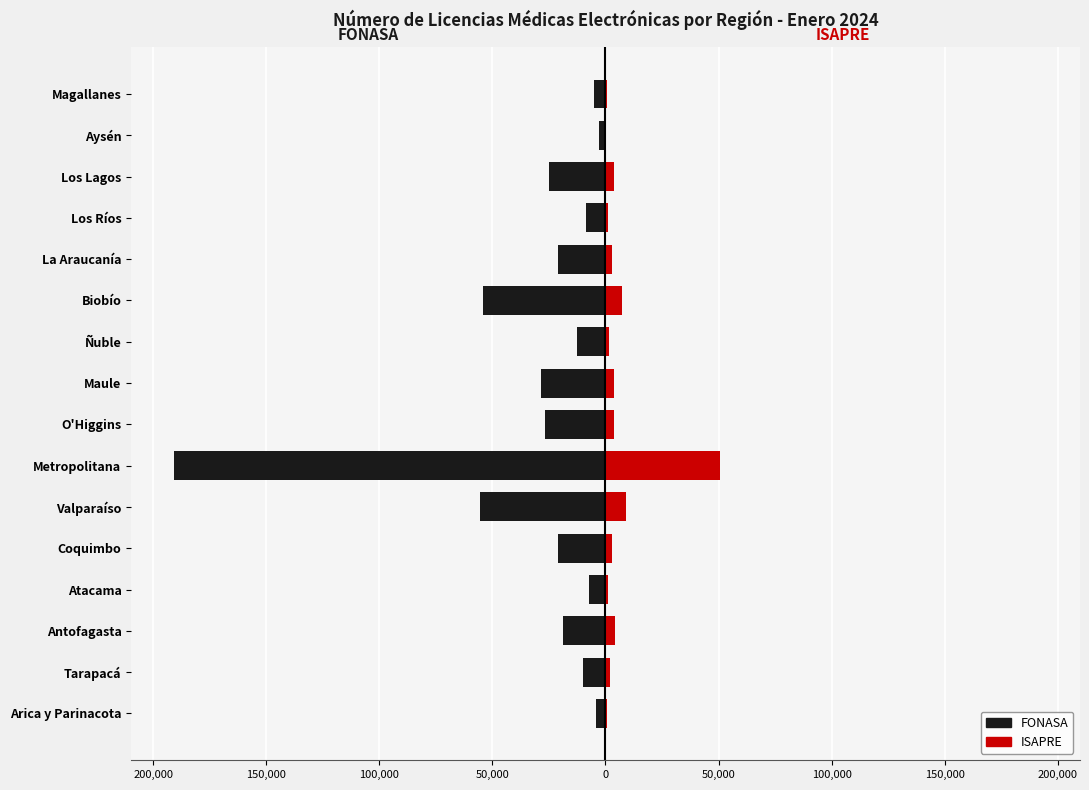

How many values in the FONASA series exceed -18999?

7